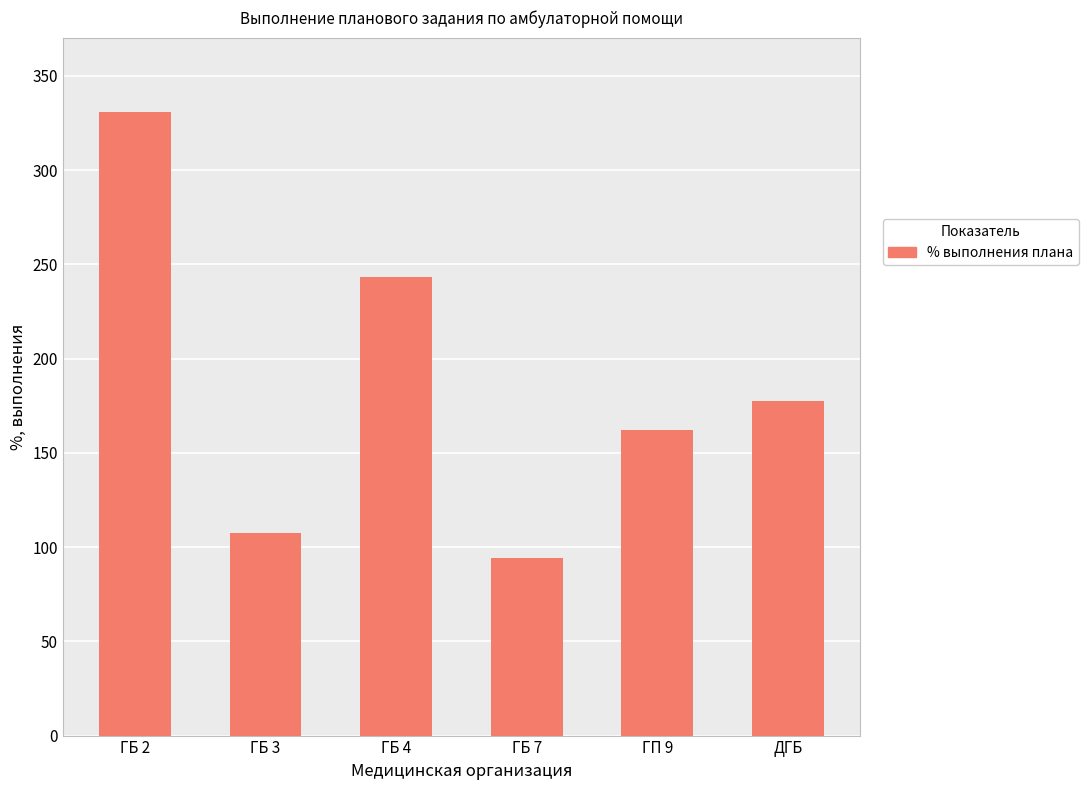

What is the minimum value shown in the chart?

94.1